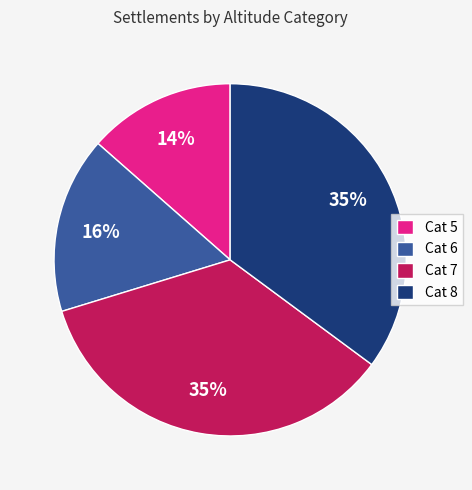

Which category has the smallest portion of the pie?

Cat 5